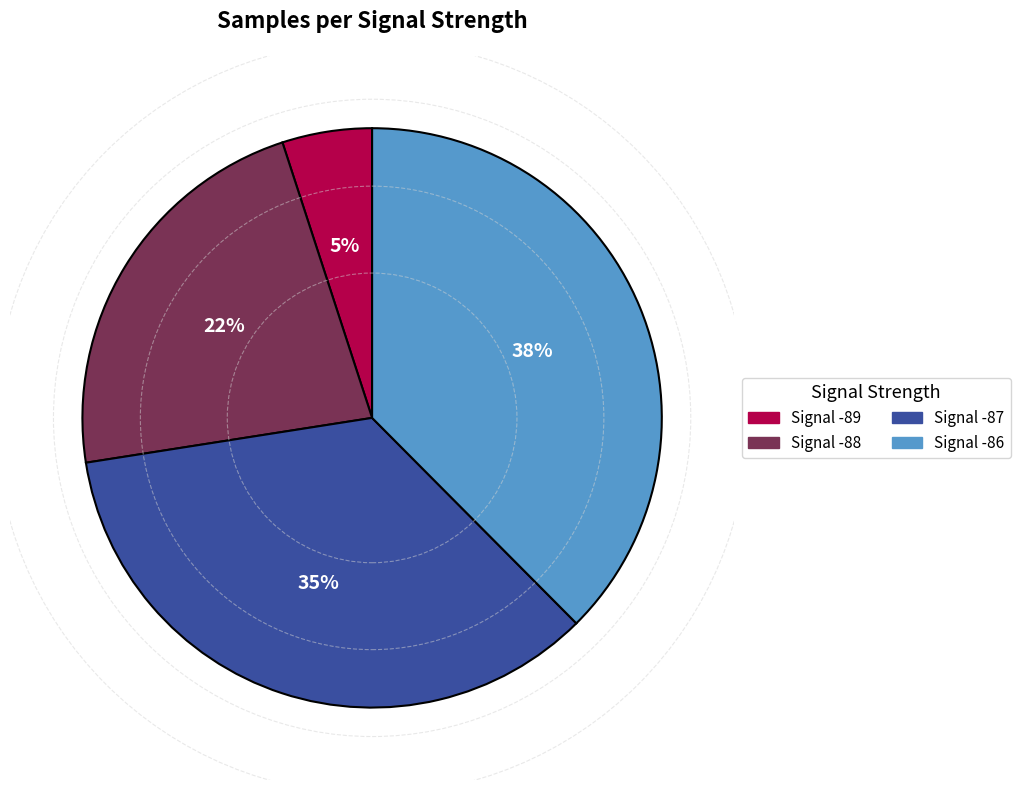

What is the ratio of the value at Signal -87 to the value at Signal -89?

7.0